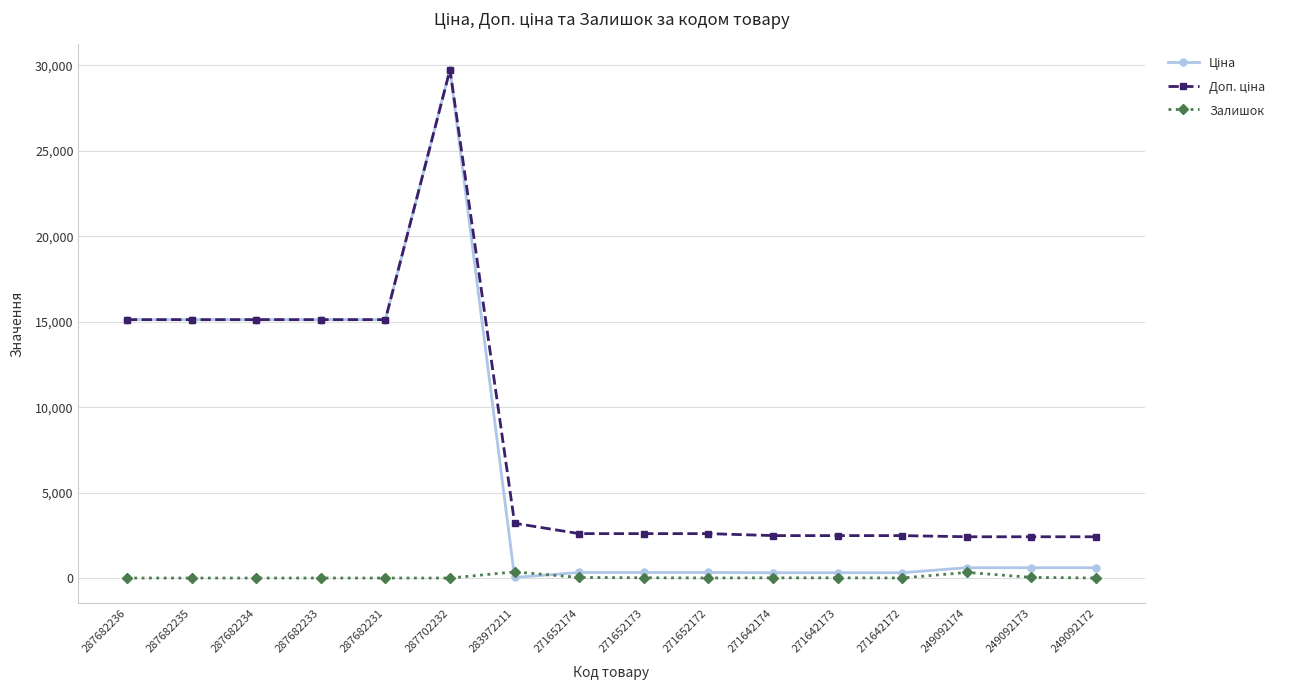

What is the spread (max minus min) of values at 287682236?

15120.0